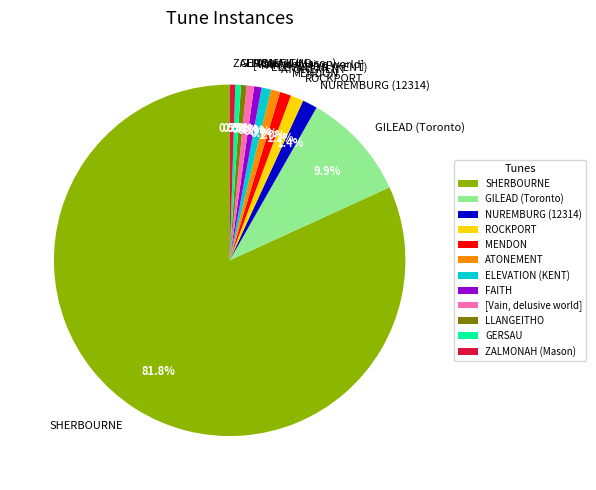

Is the sum of ATONEMENT and GERSAU greater than half?

No